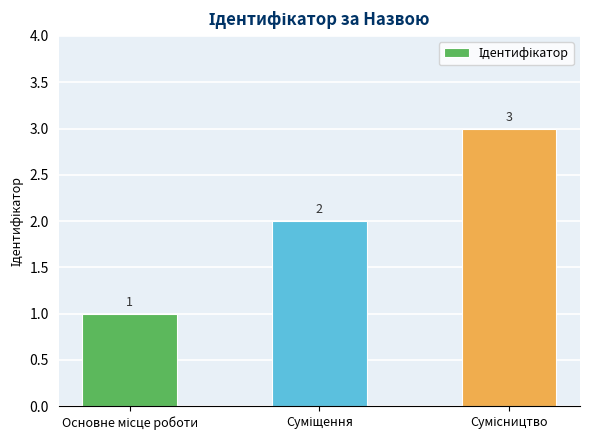

What is the value of the 2nd bar from the left?

2